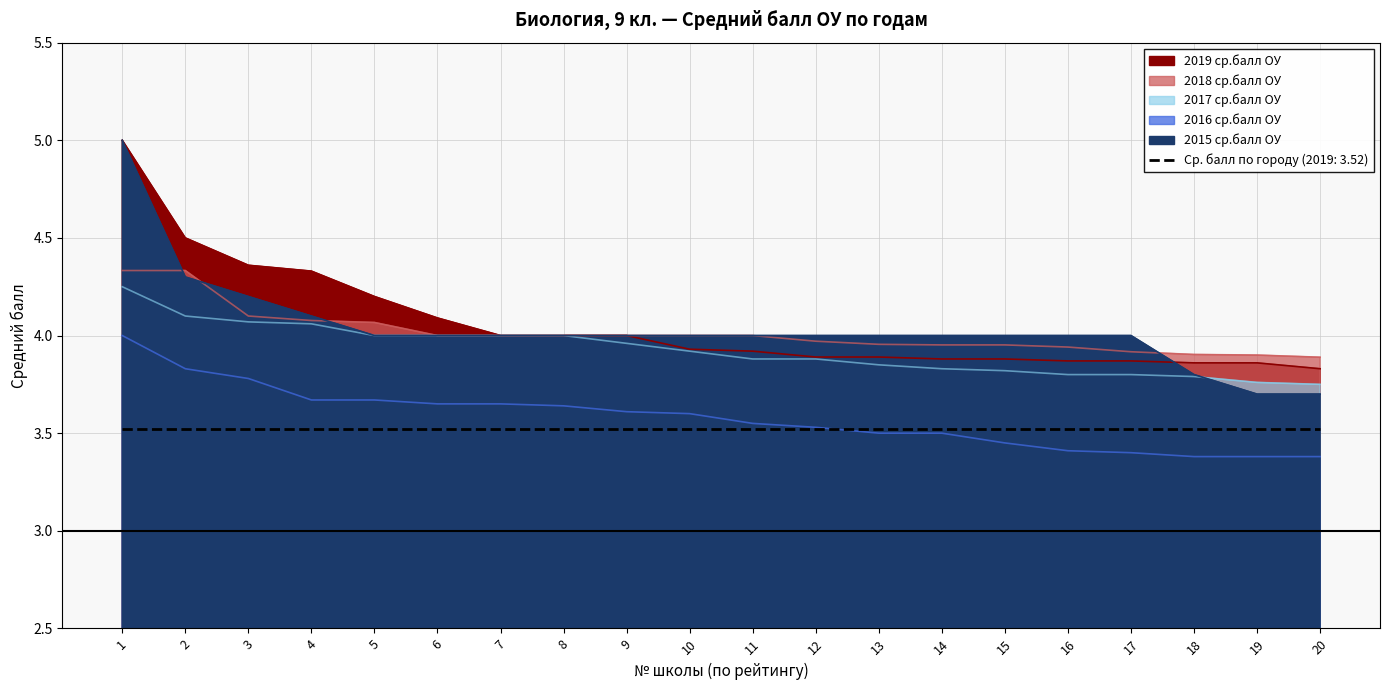

Which series changed the most between 4 and 10?

2019 ср.балл ОУ